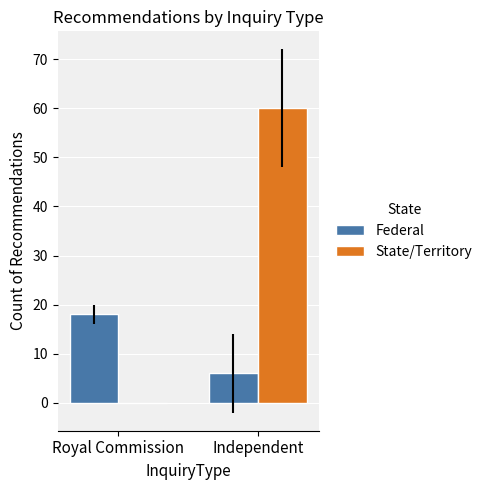

Are the bars horizontal?

No